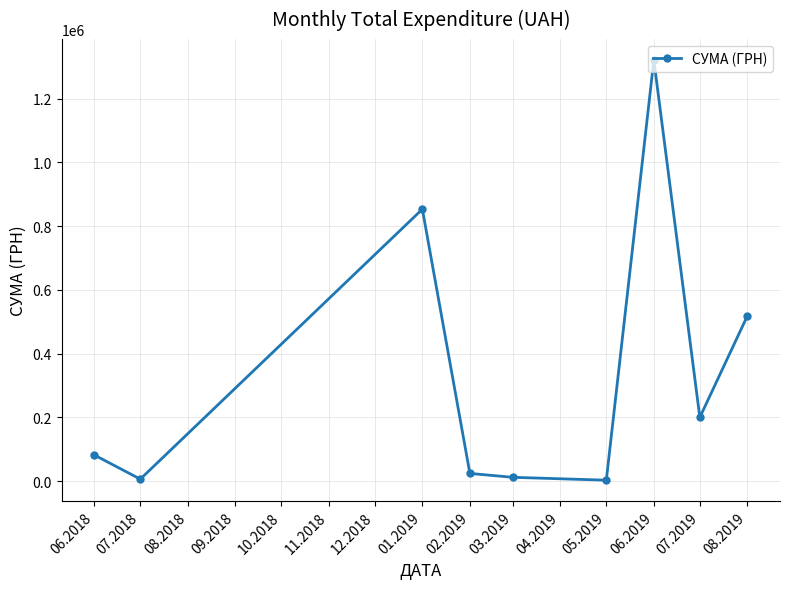

How many points are higher than both their immediate neighbors (excluding endpoints)?

2